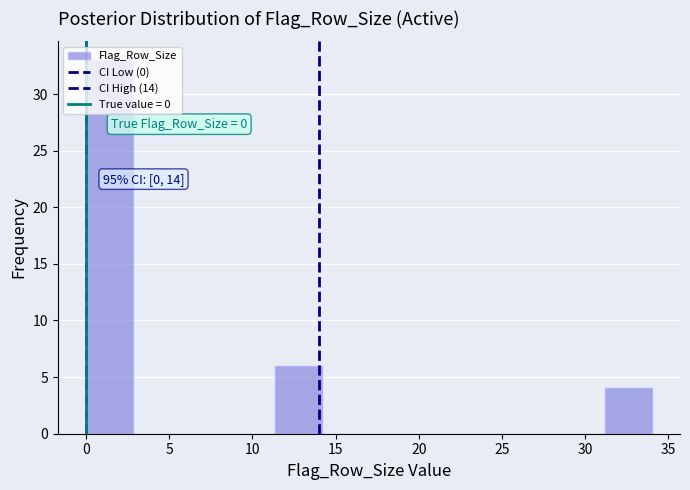

Over which range of the x-axis is the bar tallest?

0.0 to 3.0